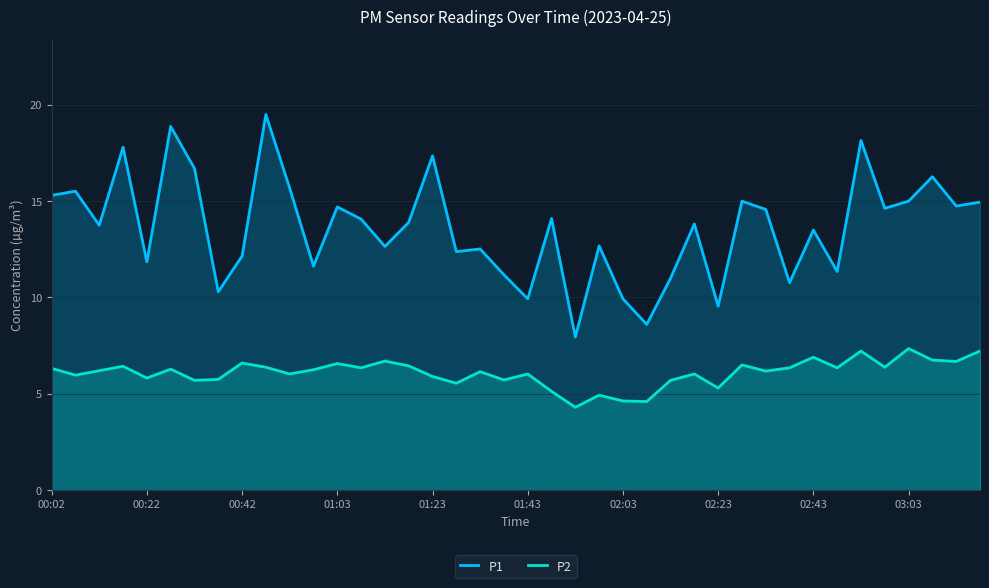

Which series has the largest total across all categories?

P1